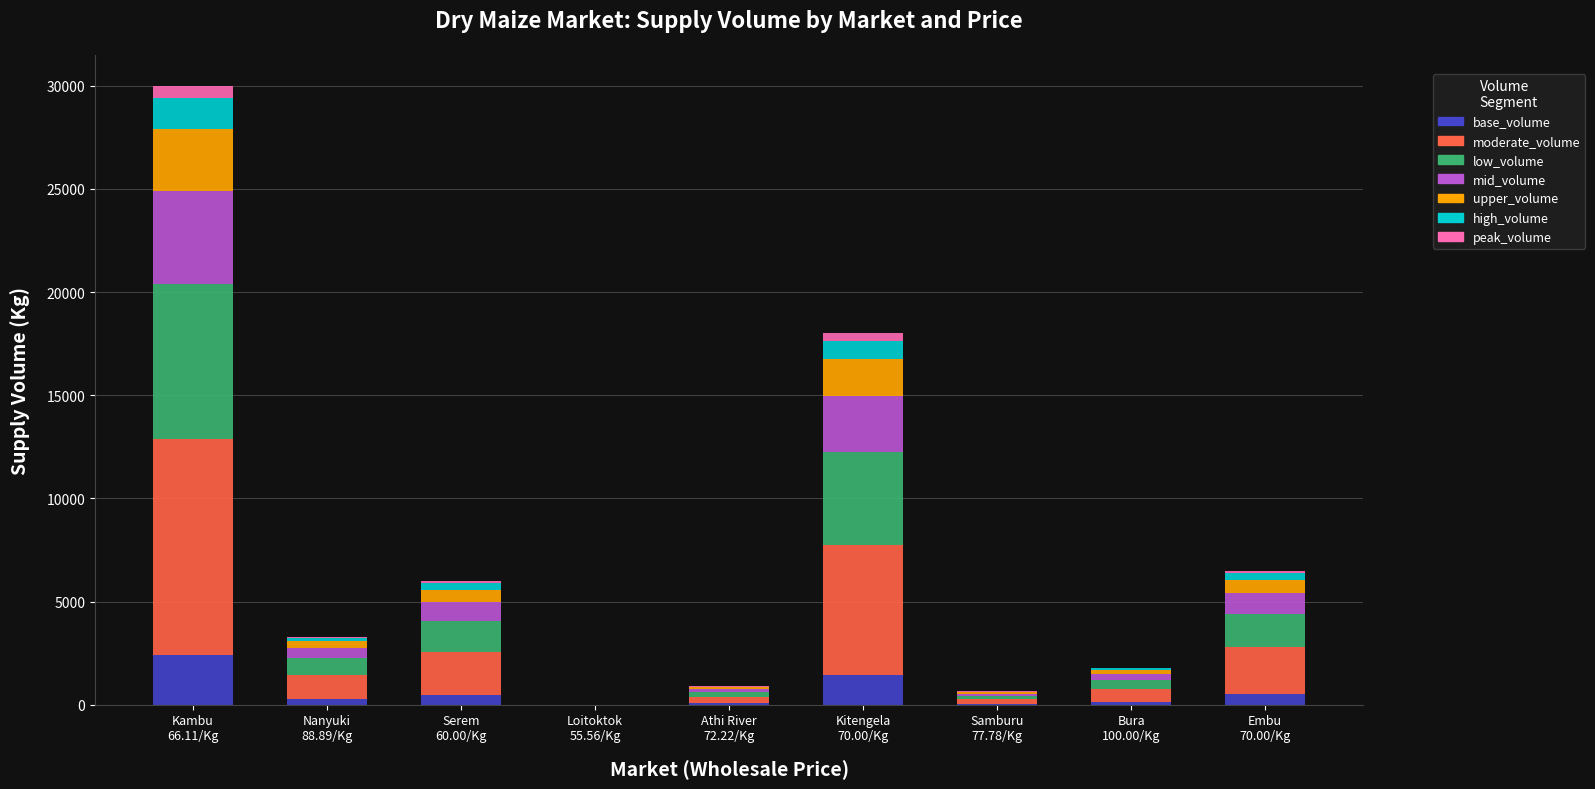

What is the maximum value for base_volume?

2400.0